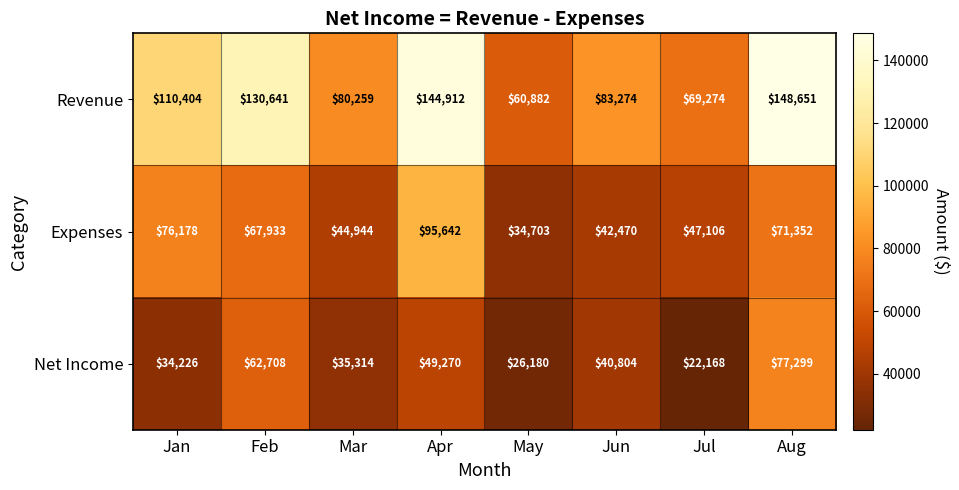

What is the lowest value of the Revenue series?

60882